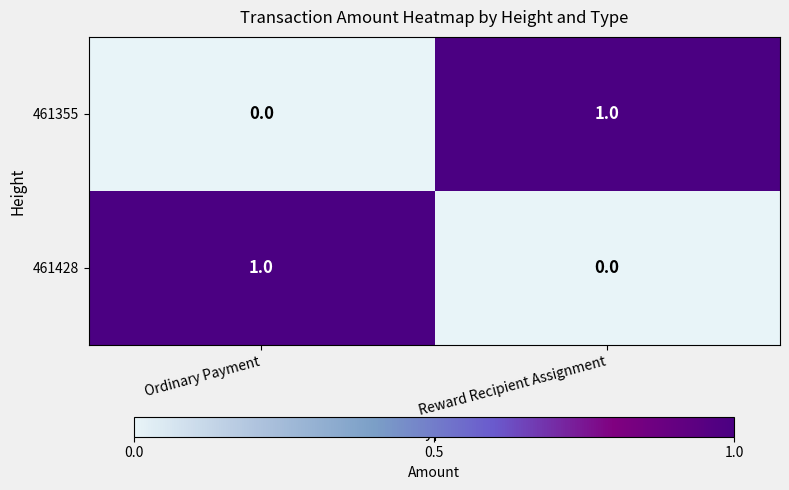

Reading left to right, list all the values displayed in this chart.

461355: Ordinary Payment=0	Reward Recipient Assignment=1
461428: Ordinary Payment=1	Reward Recipient Assignment=0